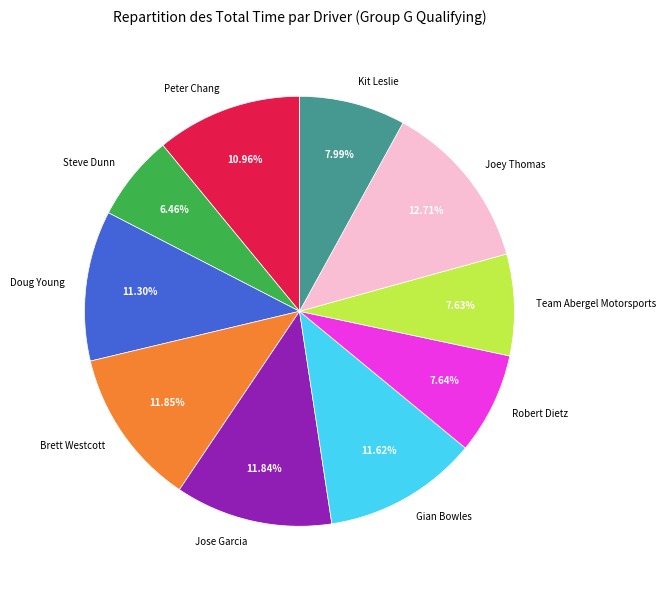

Does any single category account for the majority?

No